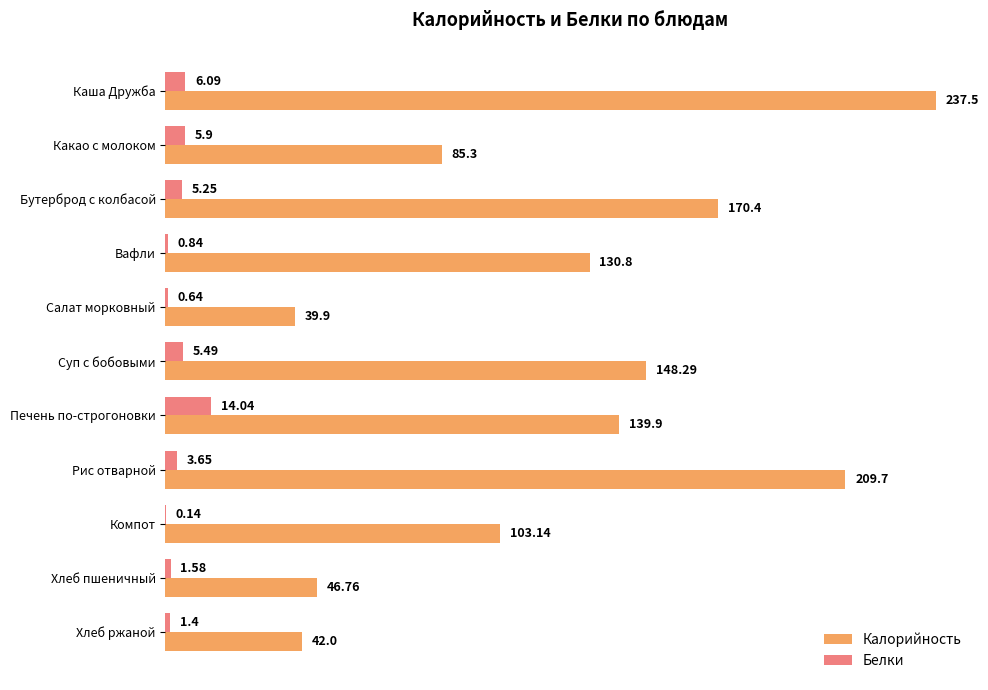

At which category is the sum across all series the highest?

Каша Дружба